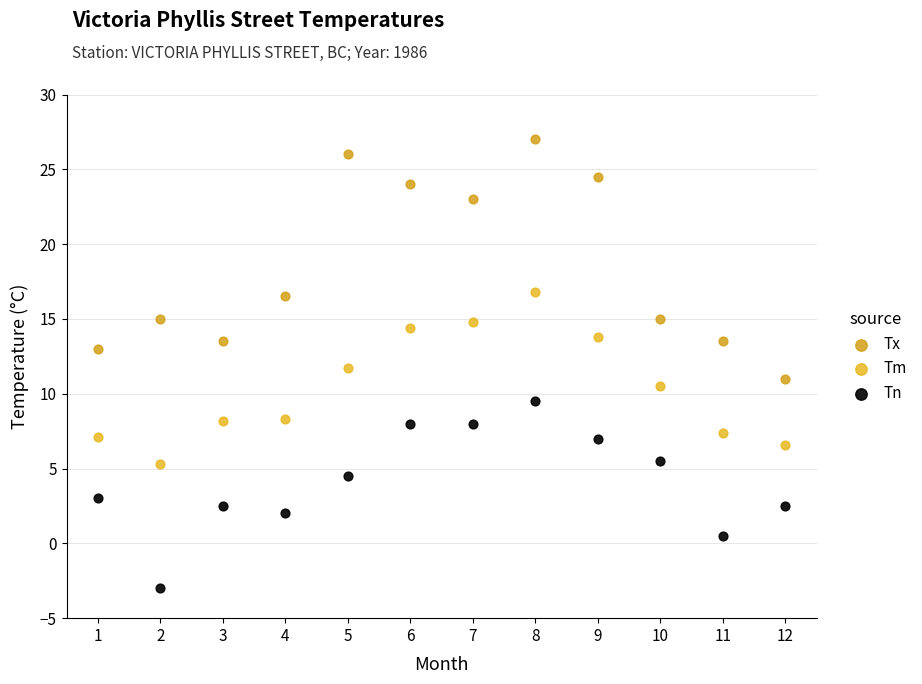

Across all data points, what is the range of X values (max minus min)?

11.0